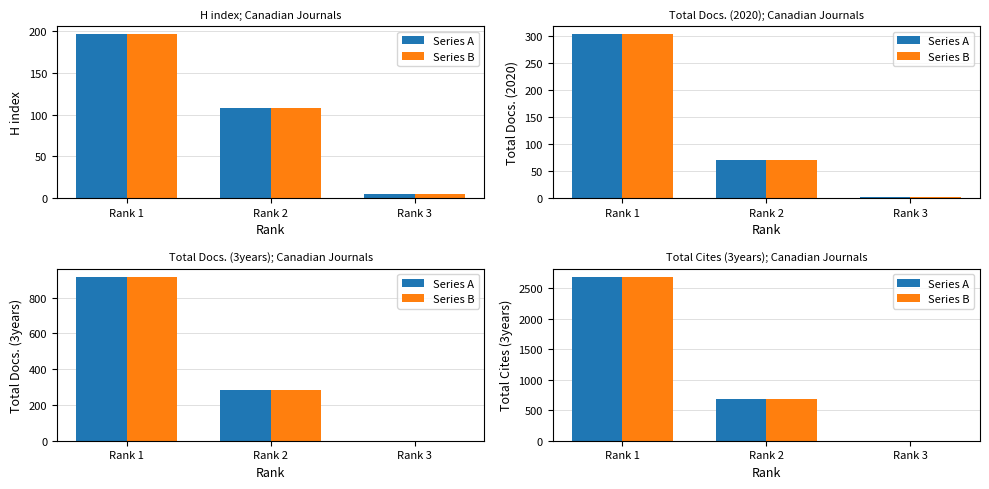

Which has a higher value, Rank 3 or Rank 1?

Rank 1